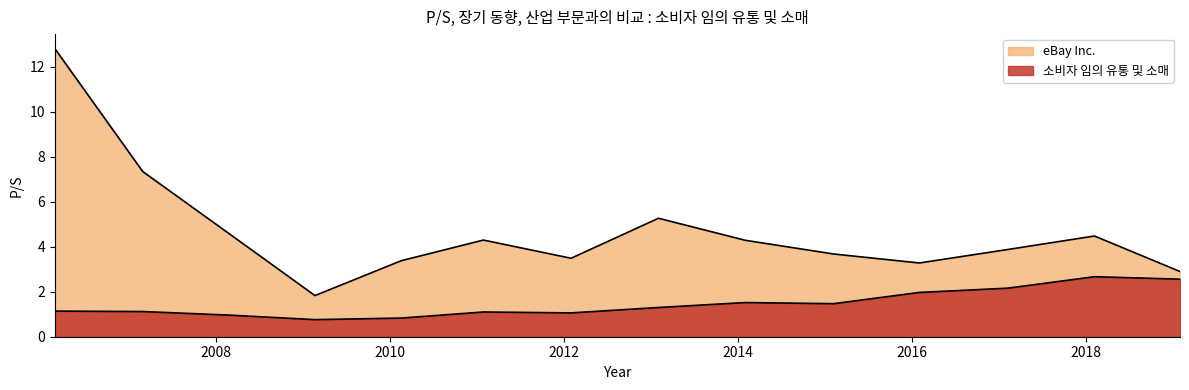

Rank the series by their maximum value, from lowest to highest.

소비자 임의 유통 및 소매, eBay Inc.